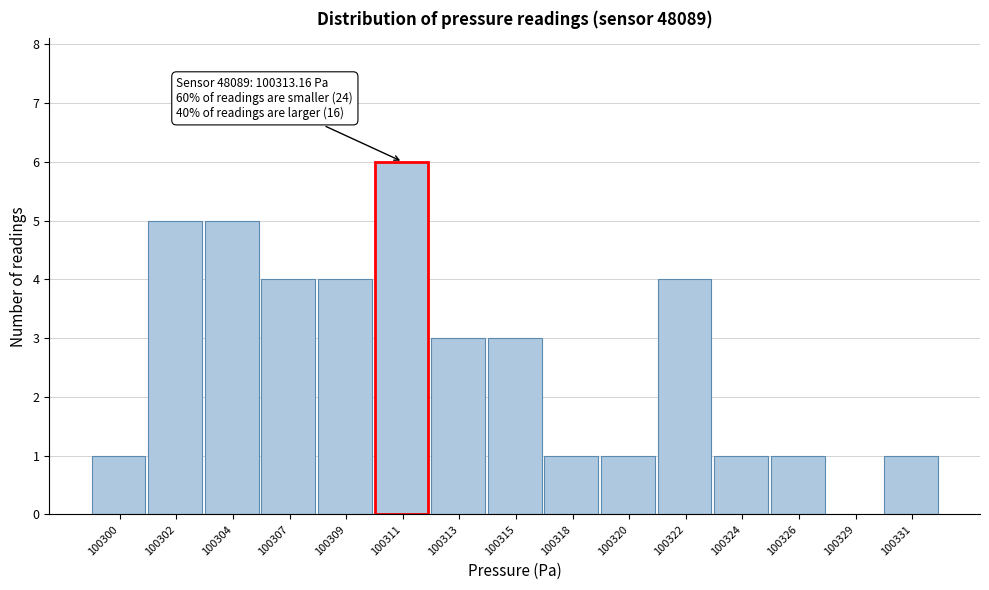

Reading right to left, transcribe all the data shown in this chart.

100331=1	100329=0	100326=1	100324=1	100322=4	100320=1	100318=1	100315=3	100313=3	100311=6	100309=4	100307=4	100304=5	100302=5	100300=1